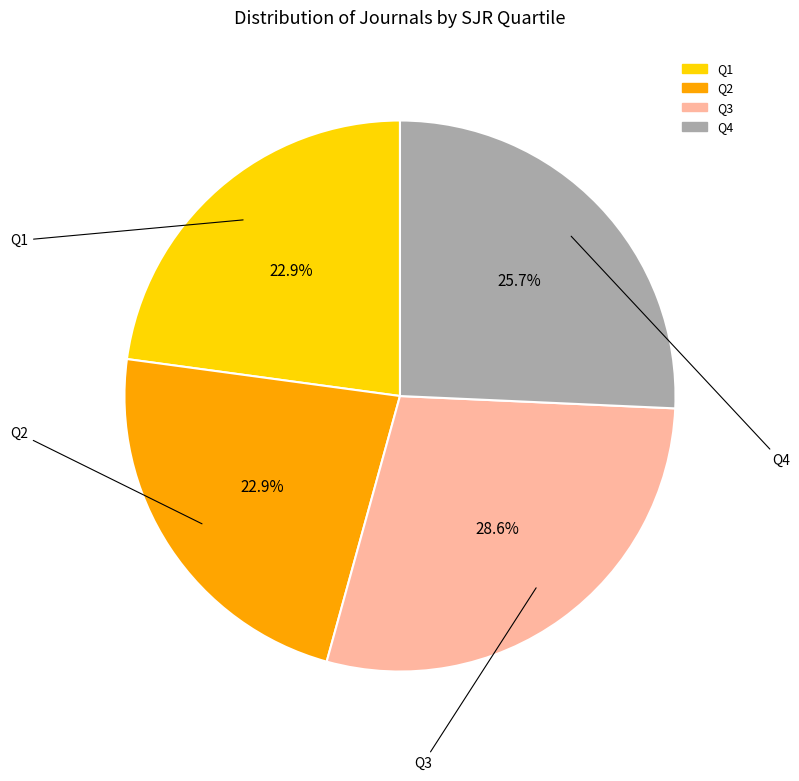

The Q2 slice represents 23% of the pie. True or false?

True